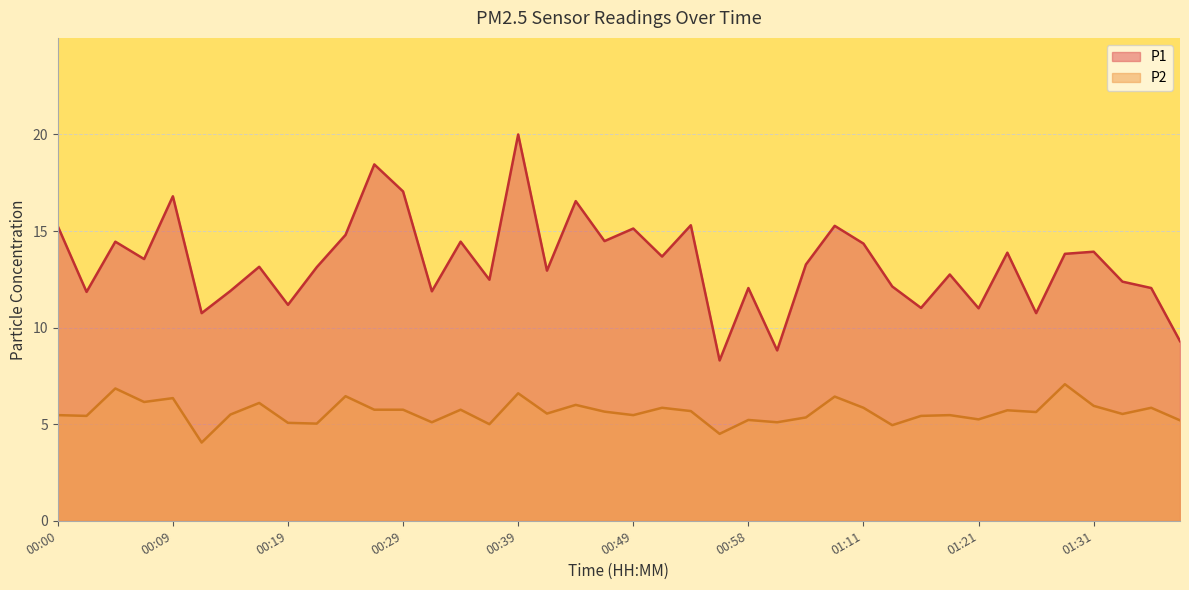

True or false: P2 and P1 intersect in this chart.

False